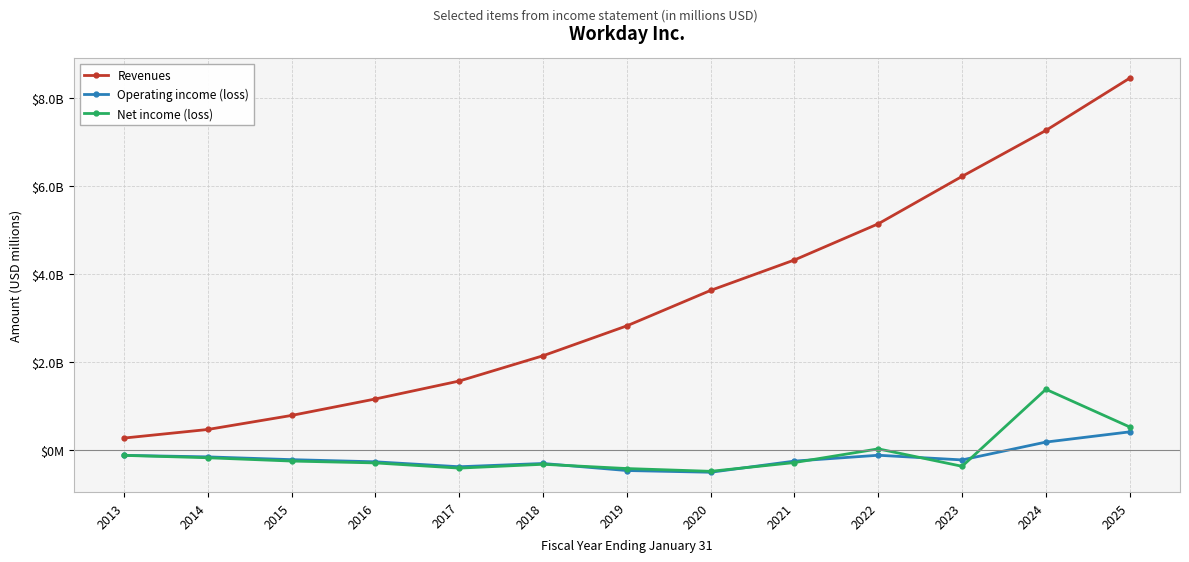

What is the difference between the highest and lowest values at 2015?

1036